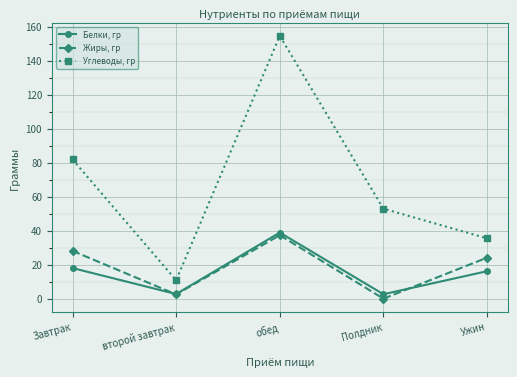

How many interior local valleys does the Белки, гр series have?

2